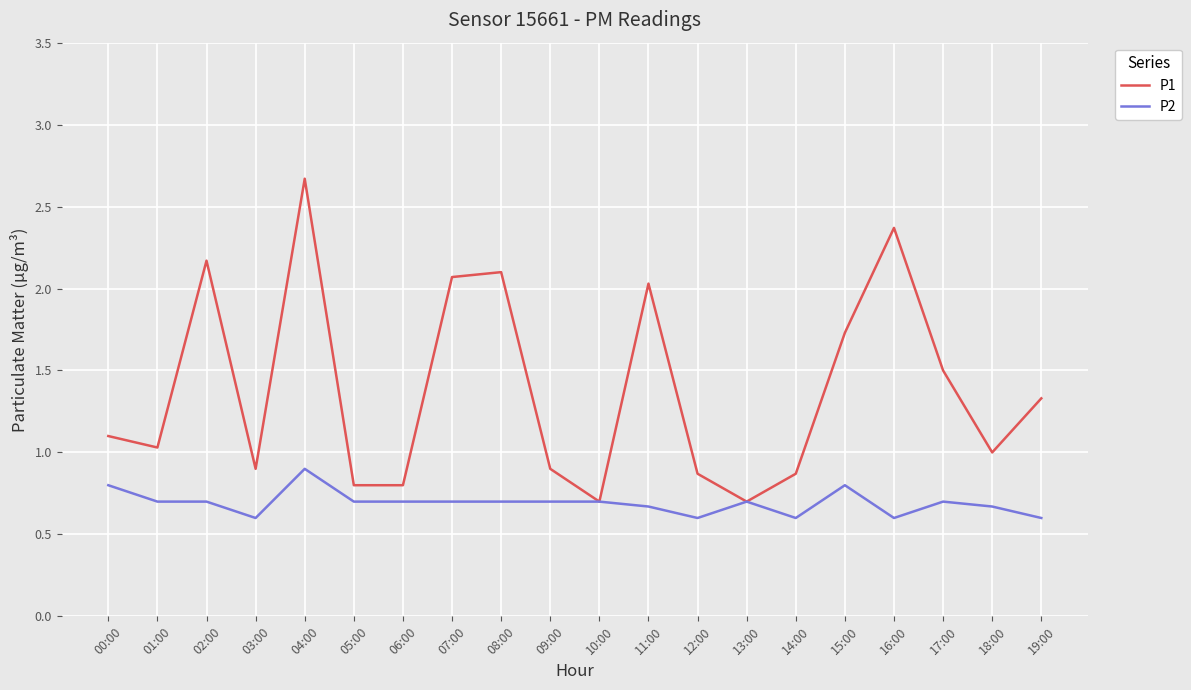

At 14:00, list the series in order from largest to smallest.

P1, P2